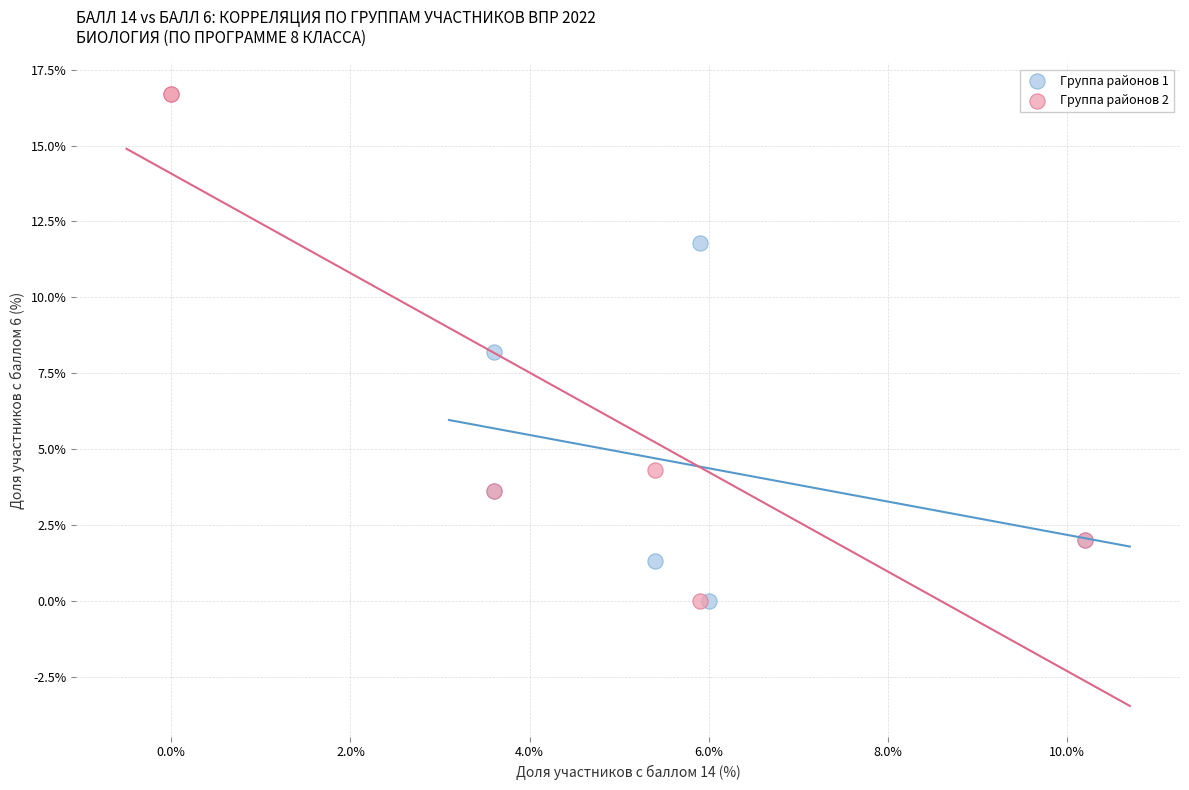

Which series reaches the maximum Y coordinate?

Группа районов 2